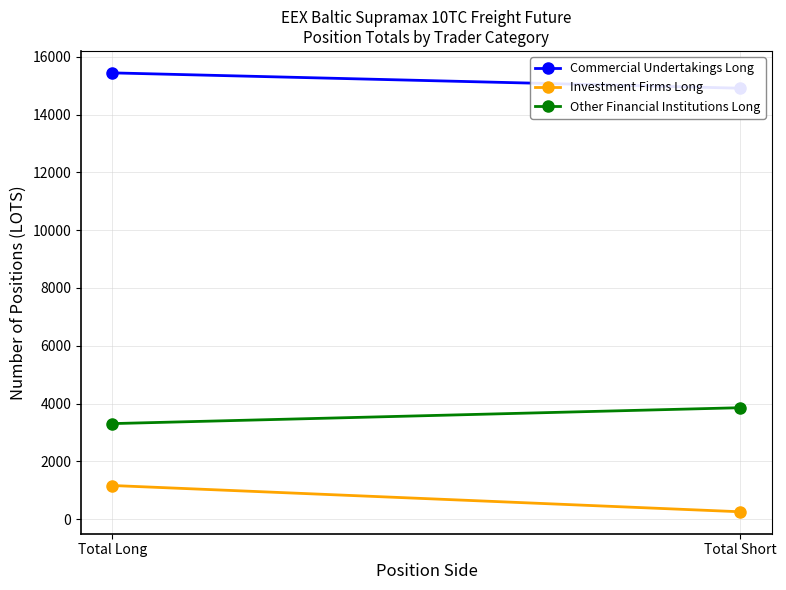

Rank the series by their maximum value, from highest to lowest.

Commercial Undertakings Long, Other Financial Institutions Long, Investment Firms Long